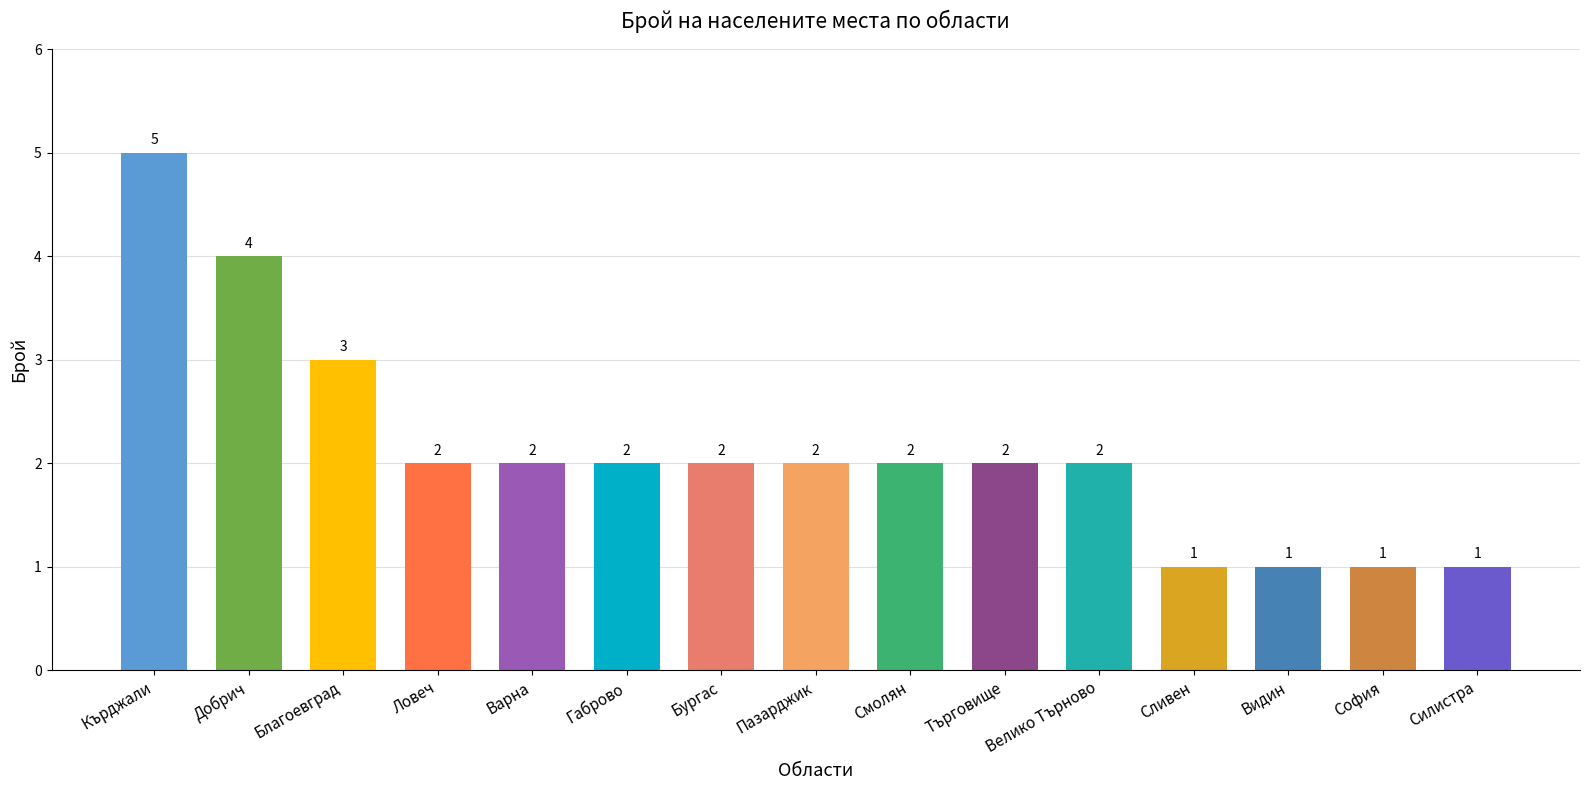

What is the maximum value shown in the chart?

5